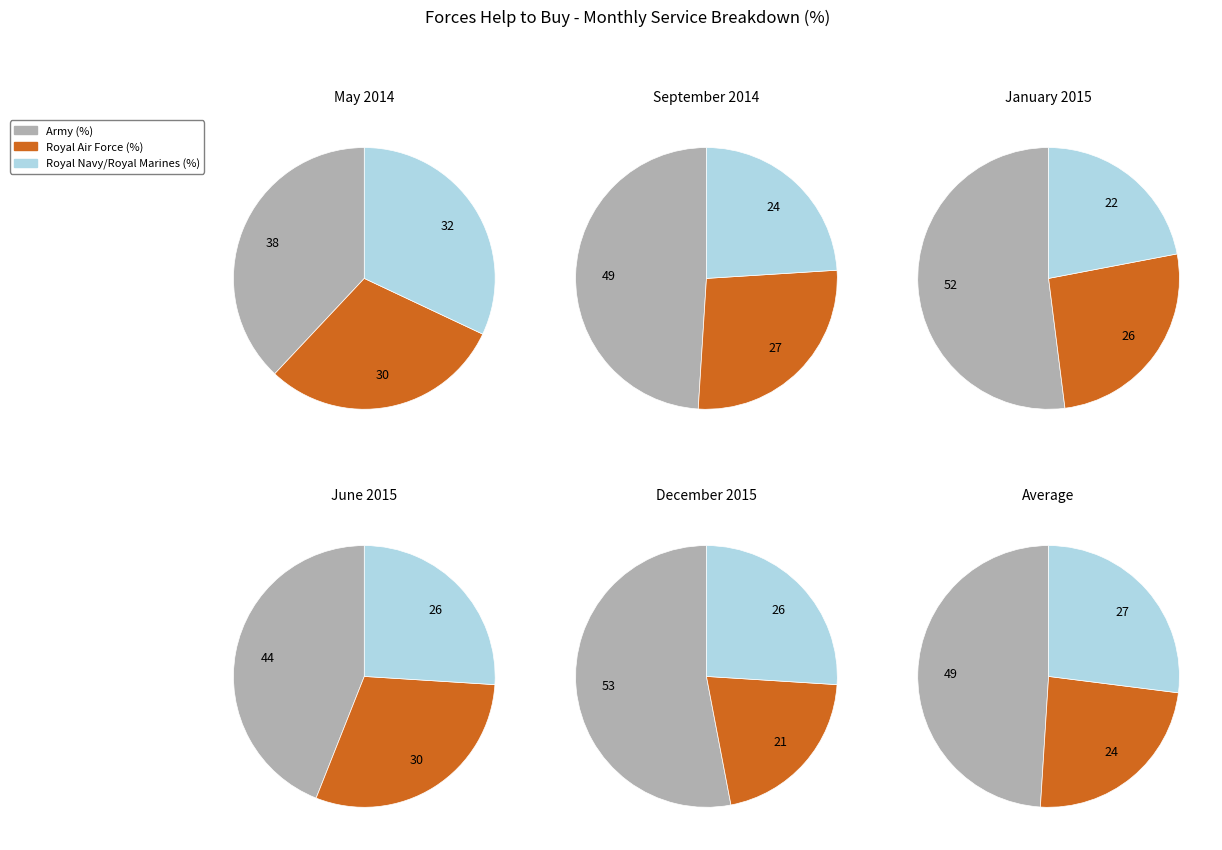

Combined, what portion of the pie is Royal Air Force (%) and Royal Navy/Royal Marines (%)?

51.0%